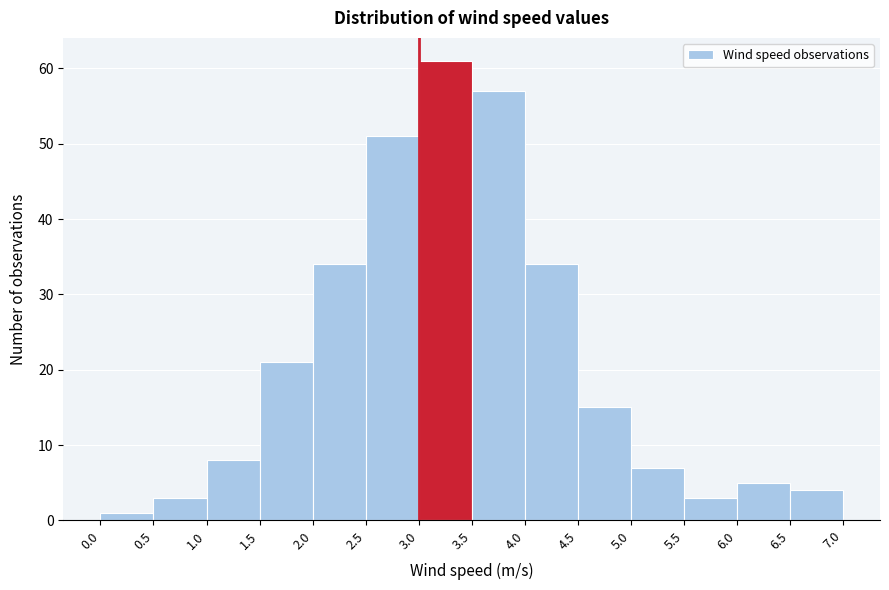

Reading left to right, transcribe this chart: for each bar, give the range it covers on the x-axis and its height. The values are not printed on the chart, so give them approximately, as read against the axis.

0.0 to 0.5: 1
0.5 to 1.0: 3
1.0 to 1.5: 8
1.5 to 2.0: 21
2.0 to 2.5: 34
2.5 to 3.0: 51
3.0 to 3.5: 61
3.5 to 4.0: 57
4.0 to 4.5: 34
4.5 to 5.0: 15
5.0 to 5.5: 7
5.5 to 6.0: 3
6.0 to 6.5: 5
6.5 to 7.0: 4